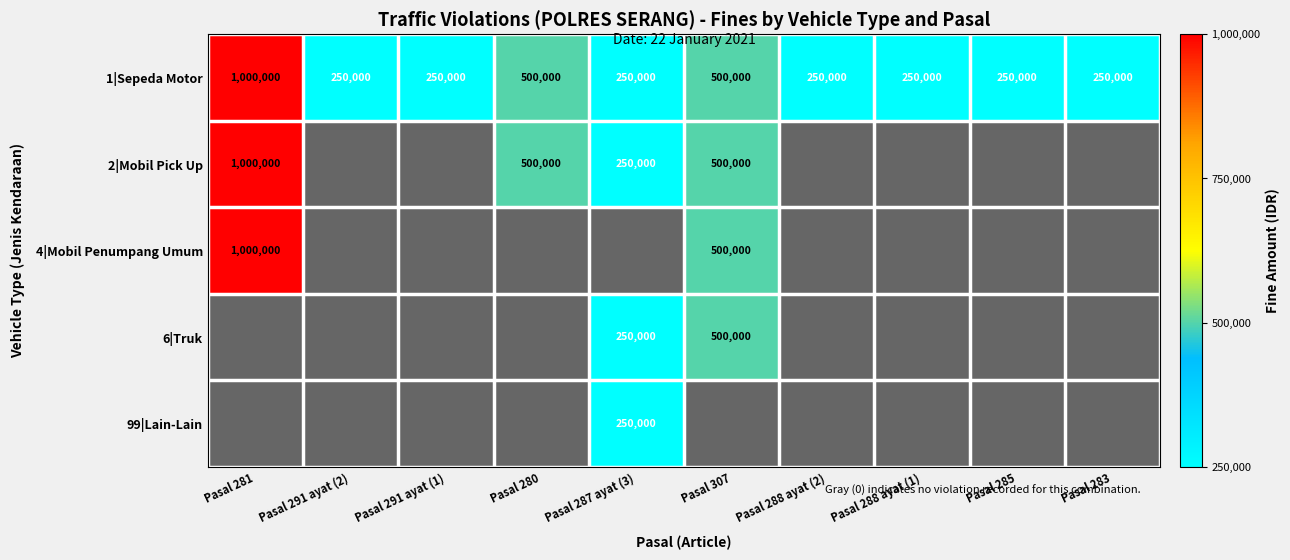

What is the sum of the 1|Sepeda Motor values at Pasal 281 and Pasal 280?

1500000